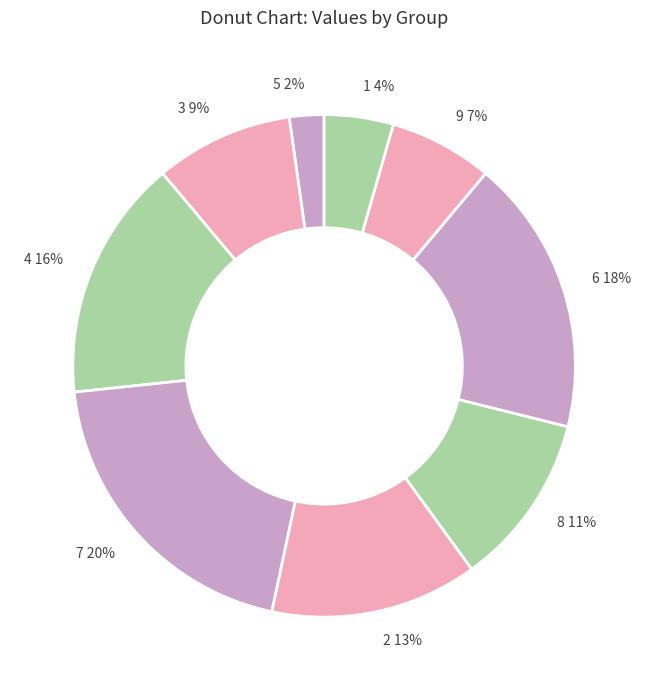

Is it true that 4 is 5% of the pie?

False